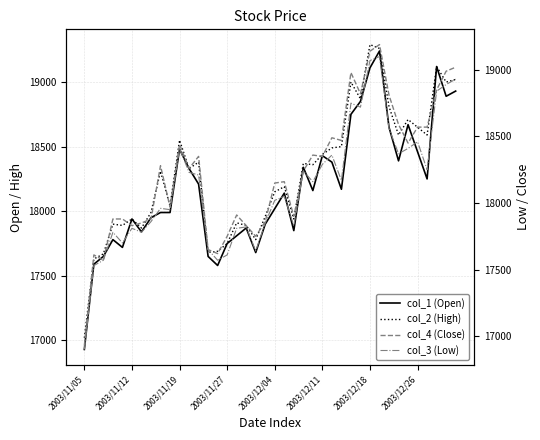

What is the maximum value for col_1 (Open)?

19240